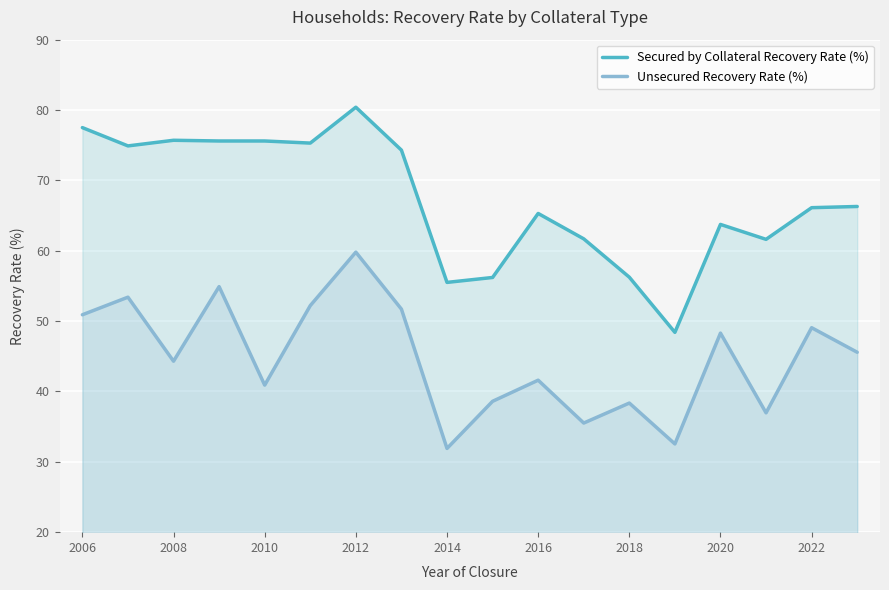

True or false: Unsecured Recovery Rate (%) and Secured by Collateral Recovery Rate (%) intersect in this chart.

False